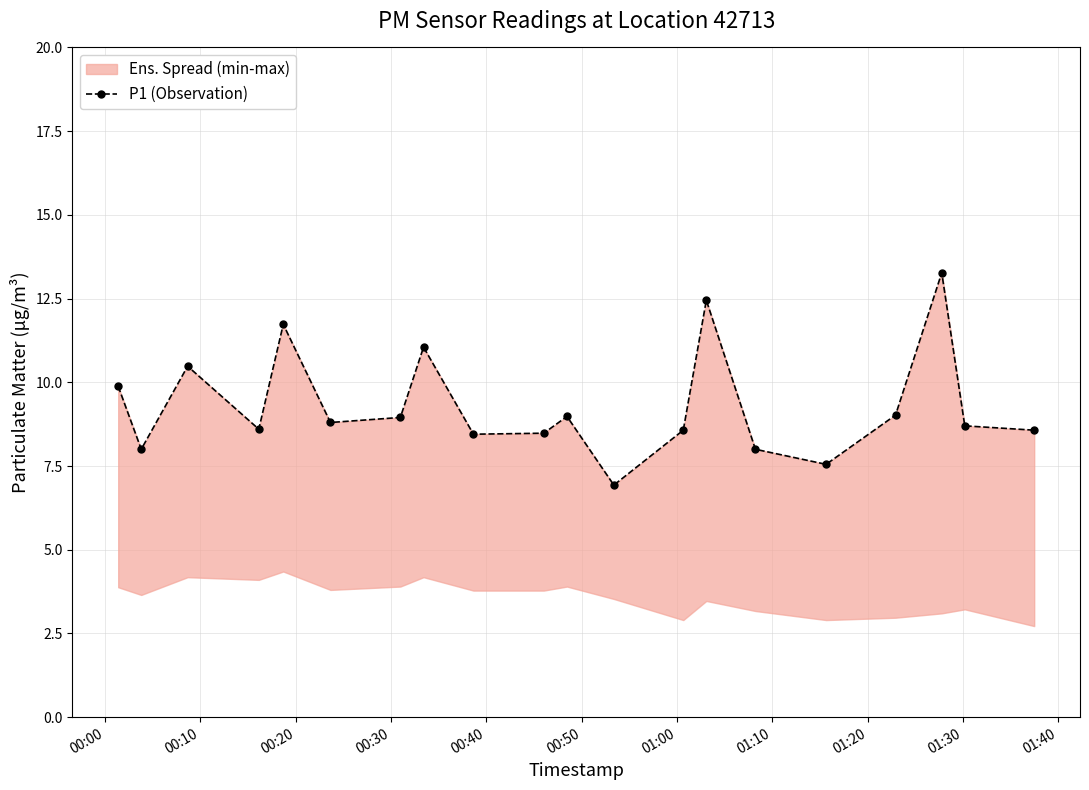

What is the sum of all values?

186.5